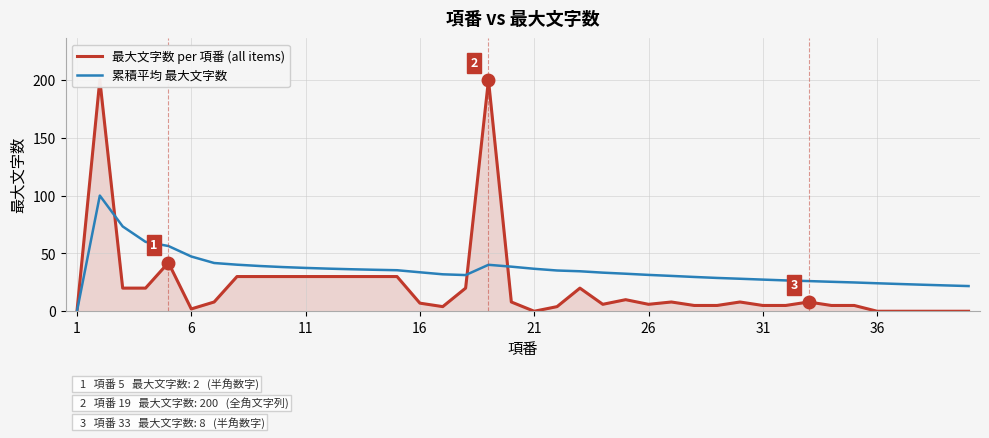

How many series are shown in this chart?

2